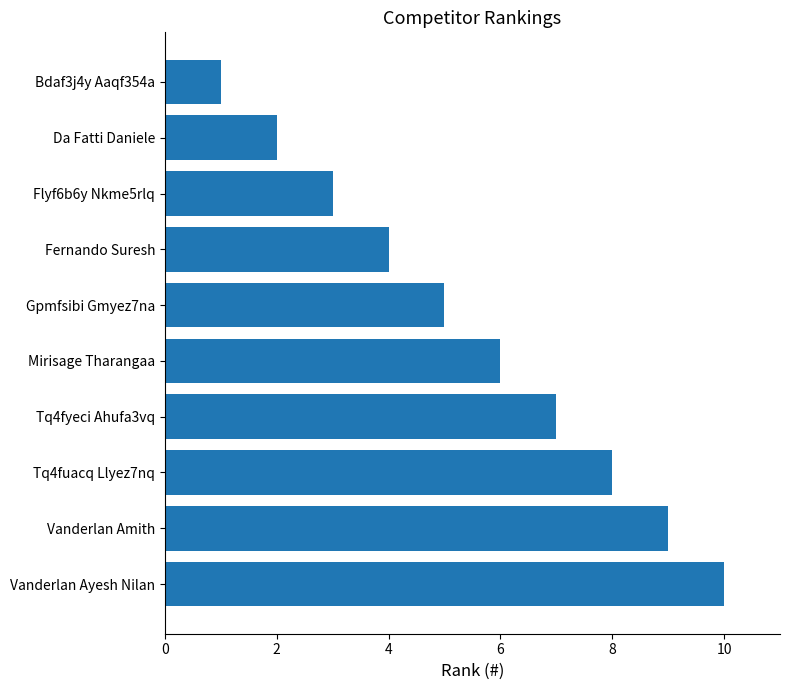

How many data points does each series have?

10